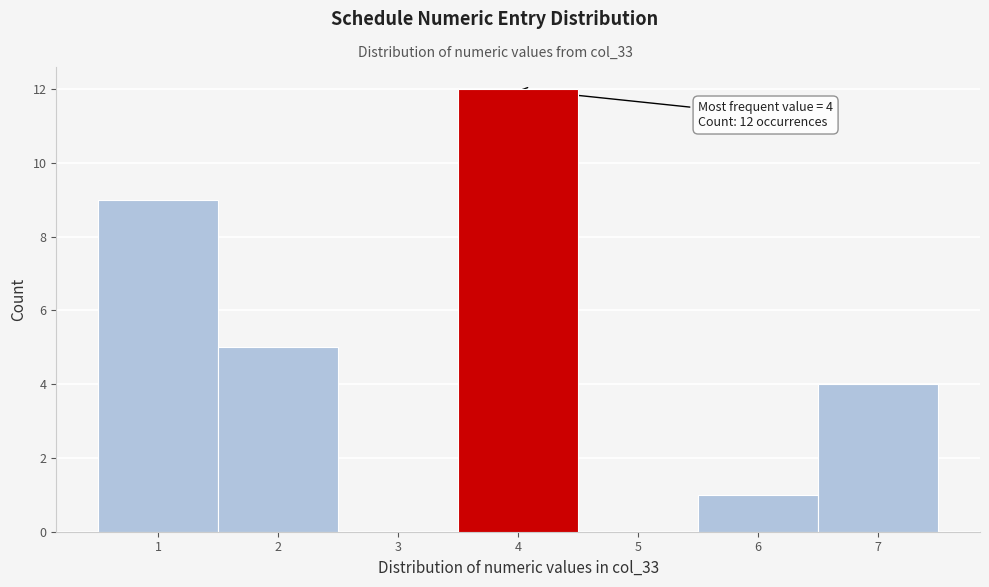

Over which range of the x-axis is the bar tallest?

3.5 to 4.5